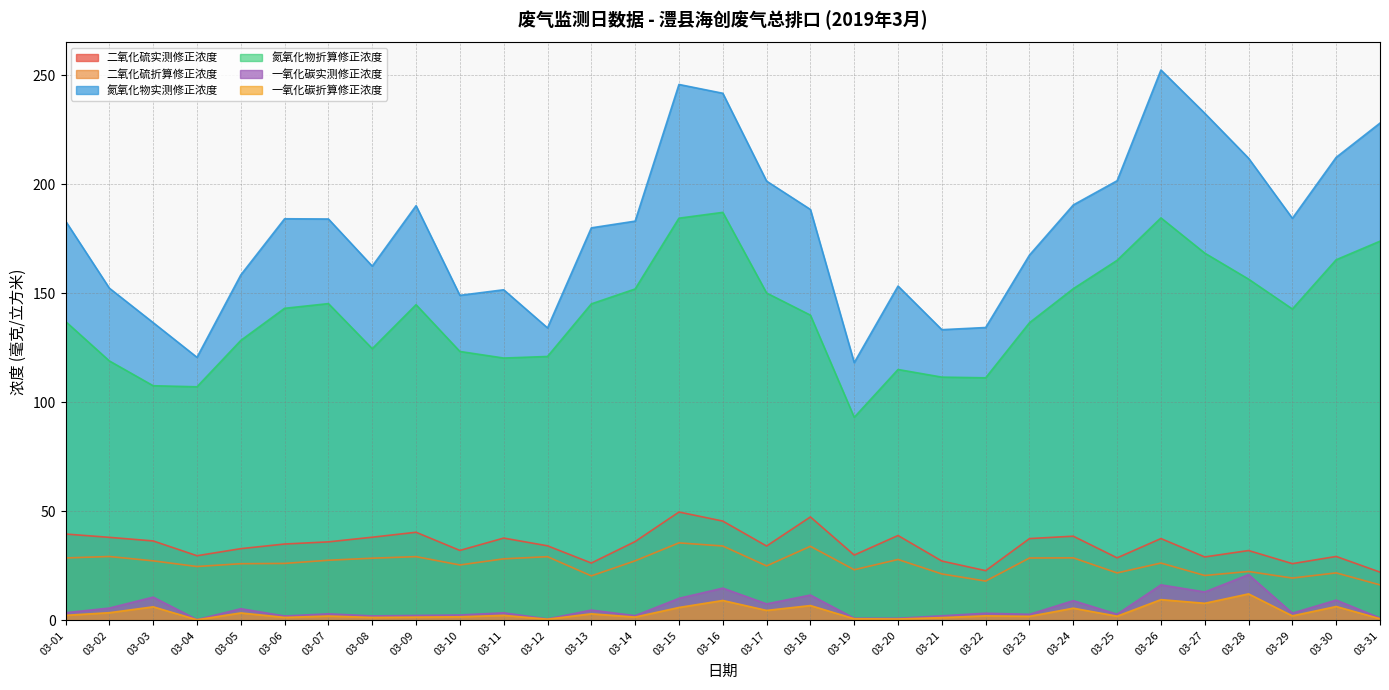

How many lines are shown in the chart?

6